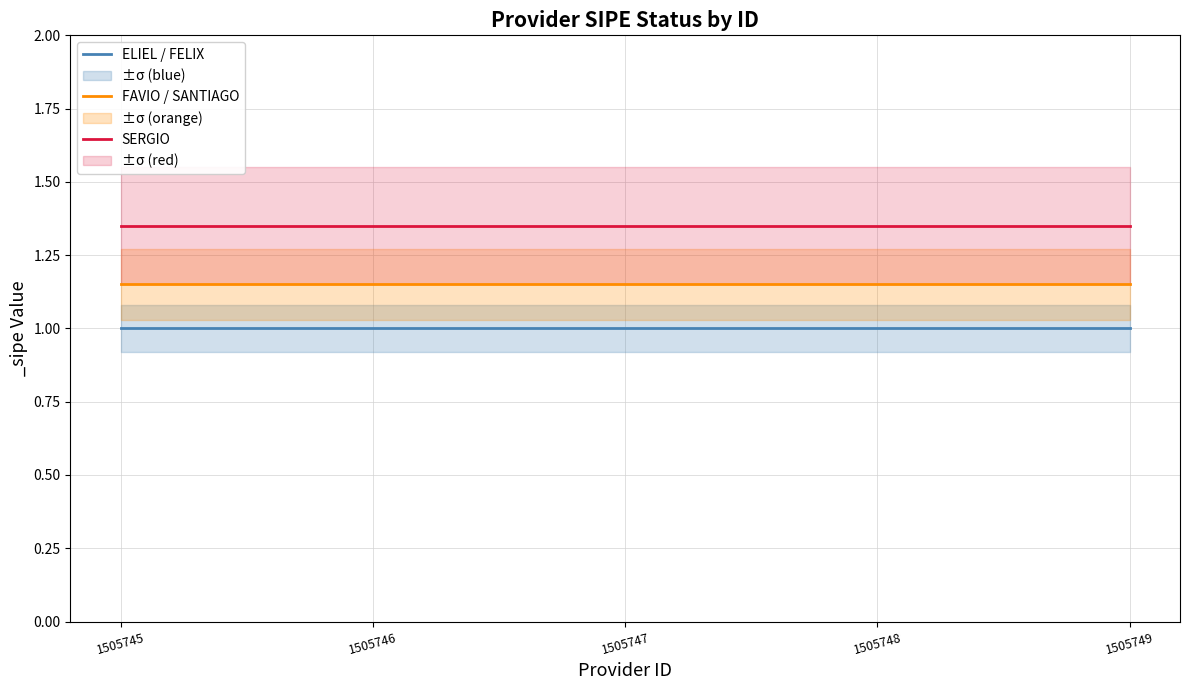

At which label is ELIEL / FELIX closest to 1?

1505745